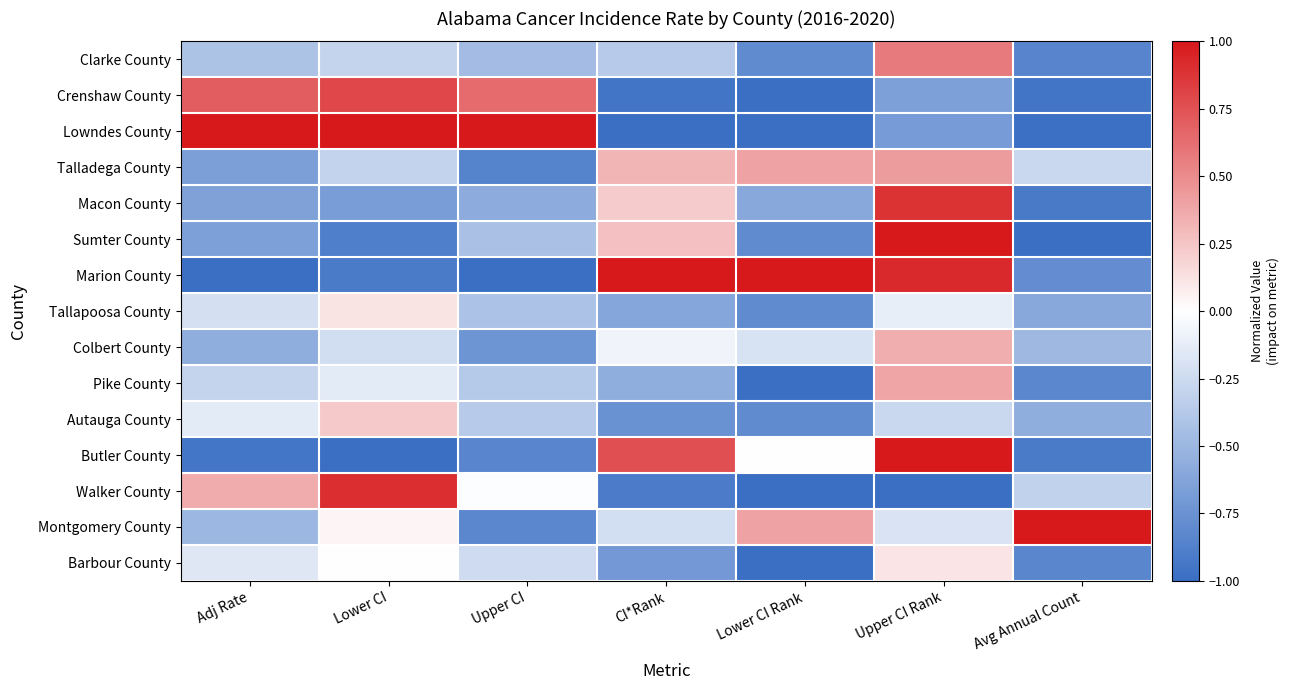

Count the number of categories in the chart.

7